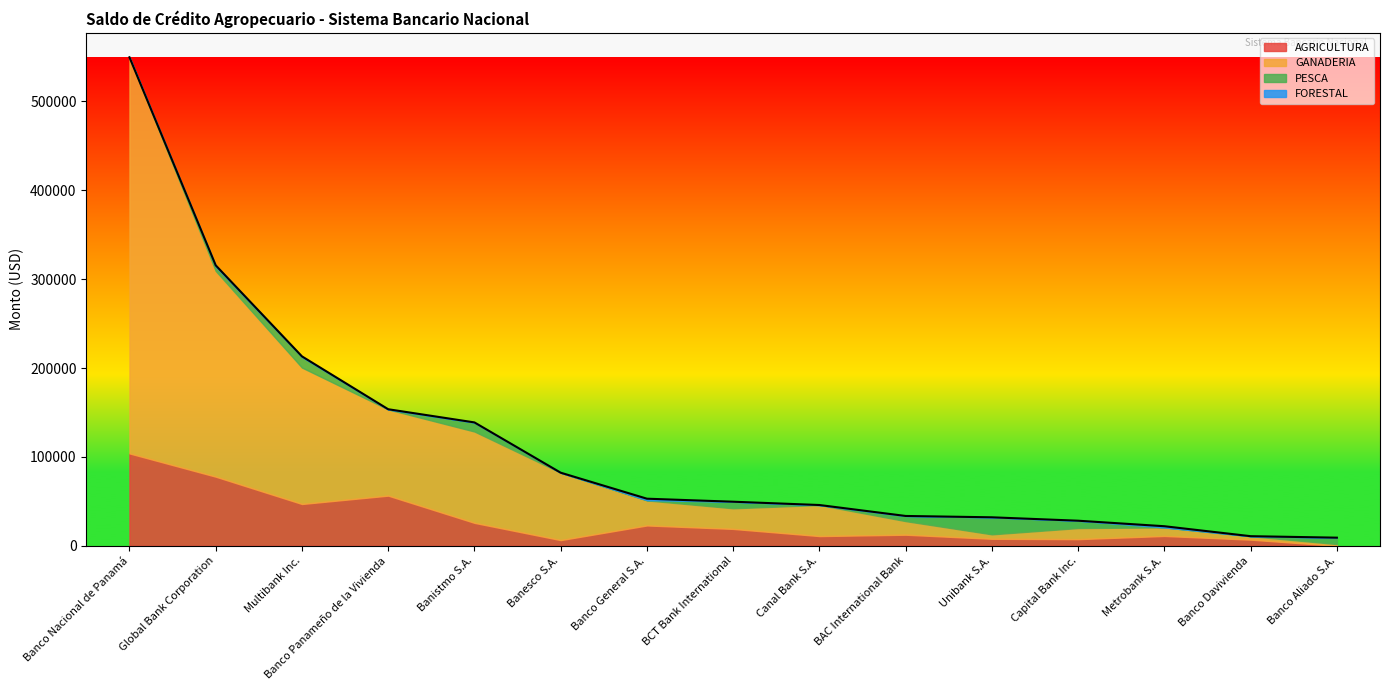

How many interior local valleys does the PESCA series have?

3